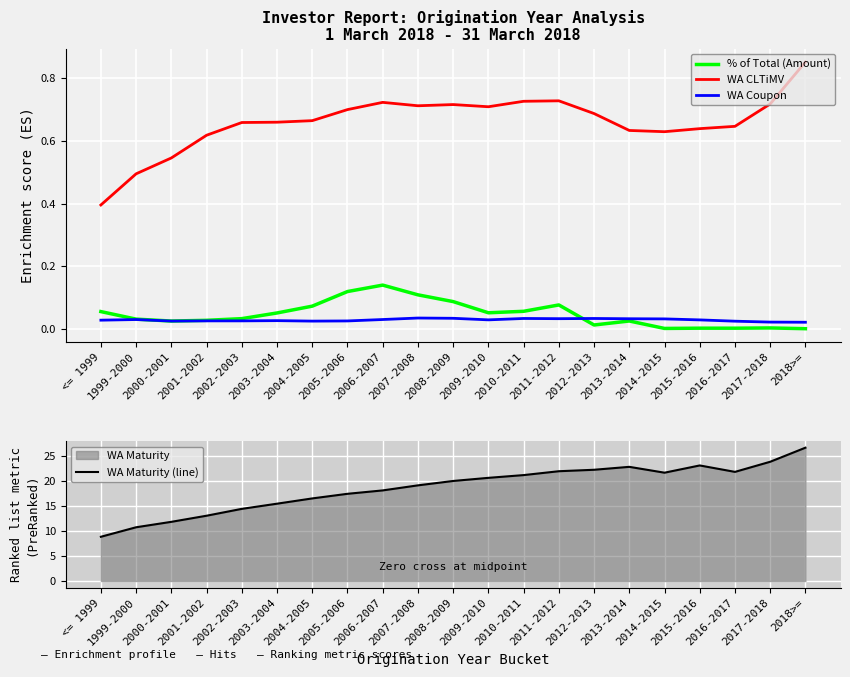

How many categories are shown in the chart?

21